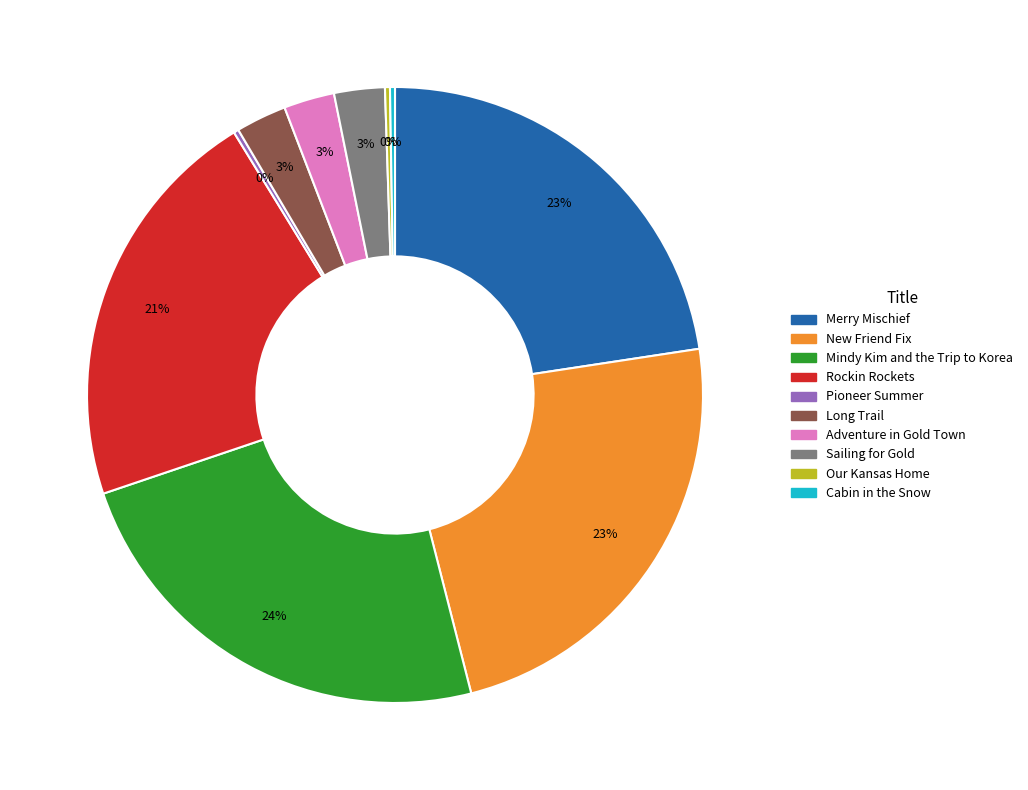

Is the sum of Rockin Rockets and Sailing for Gold greater than half?

No